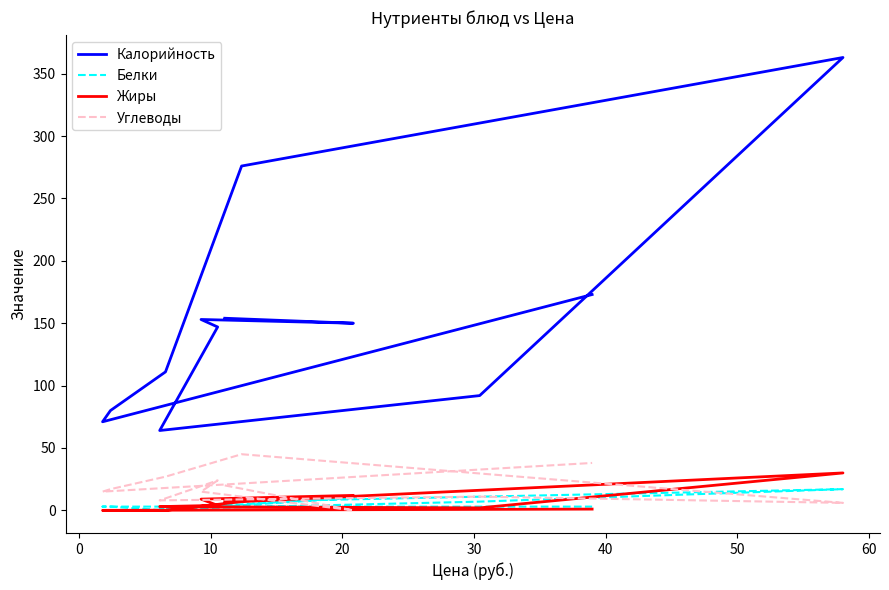

True or false: Белки and Калорийность cross at least once.

False